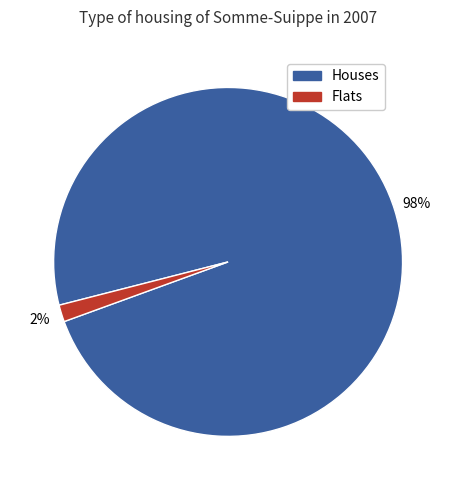

To the nearest percent, what is the average slice percentage?

50%